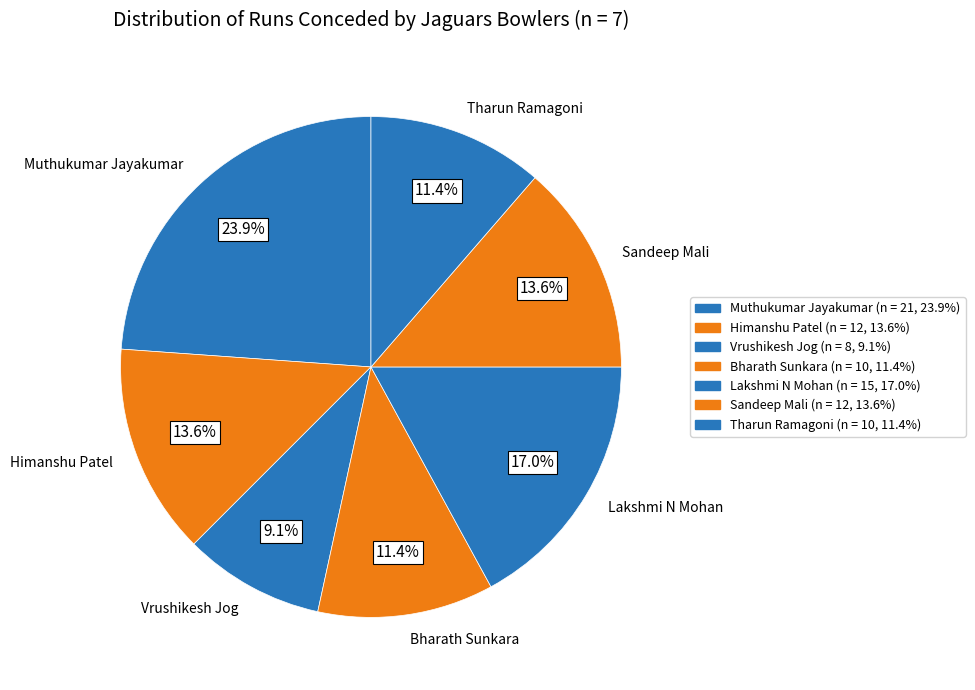

What percentage is the Lakshmi N Mohan slice, to the nearest percent?

17%